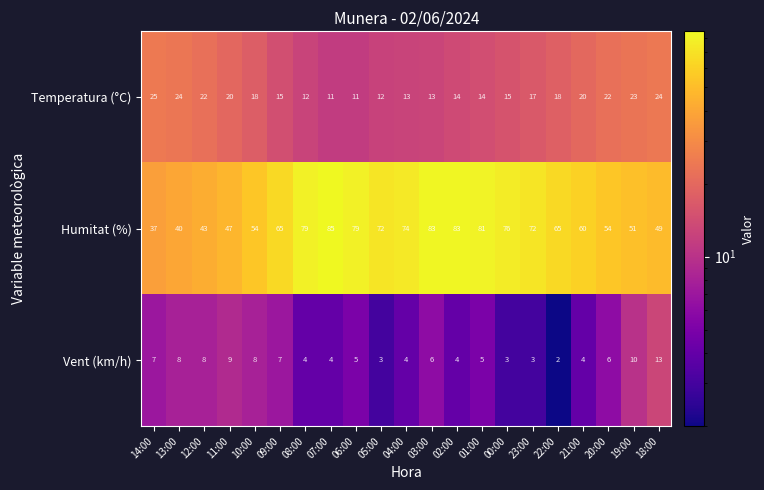

The Temperatura (°C) series shows 9 at 10:00. True or false?

False